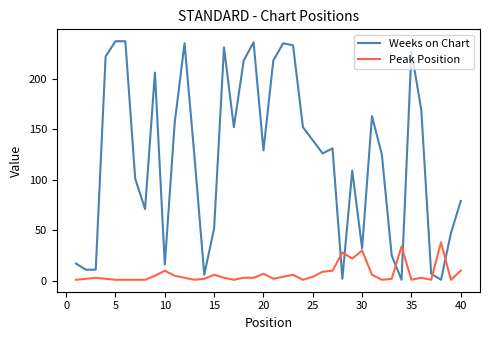

Which series has the largest range (max minus min)?

Weeks on Chart